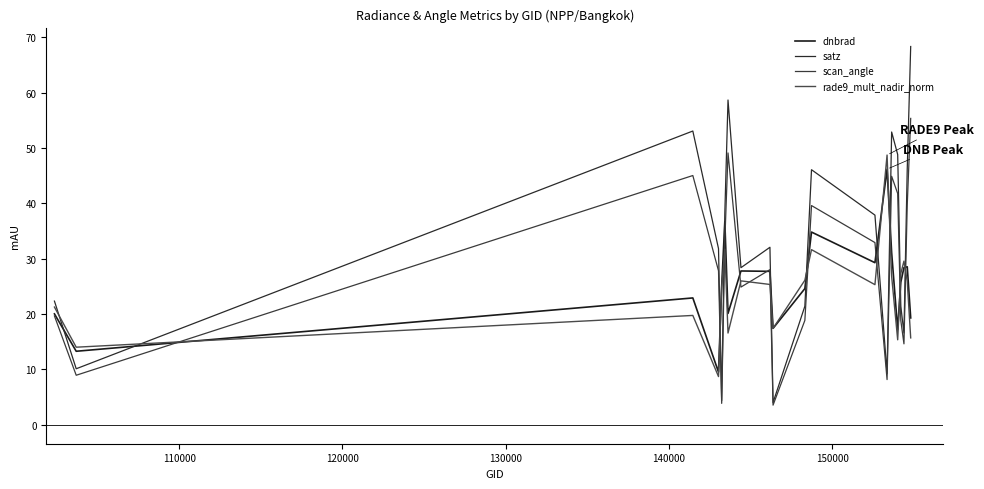

How many times do satz and rade9_mult_nadir_norm cross each other?

10